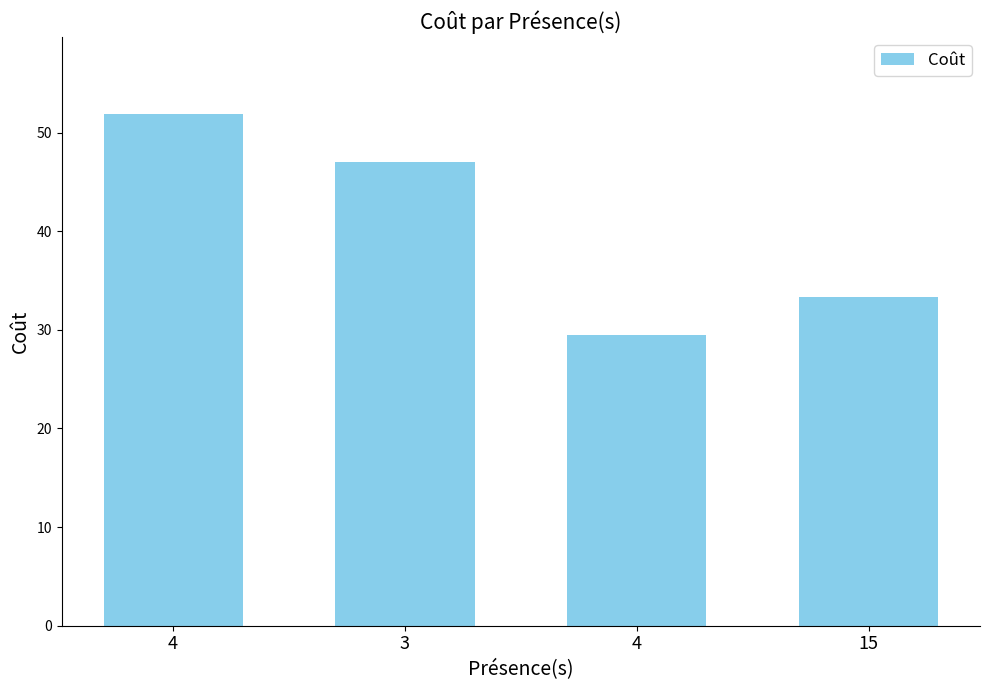

Rank the categories by value from lowest to highest.

4, 15, 3, 4